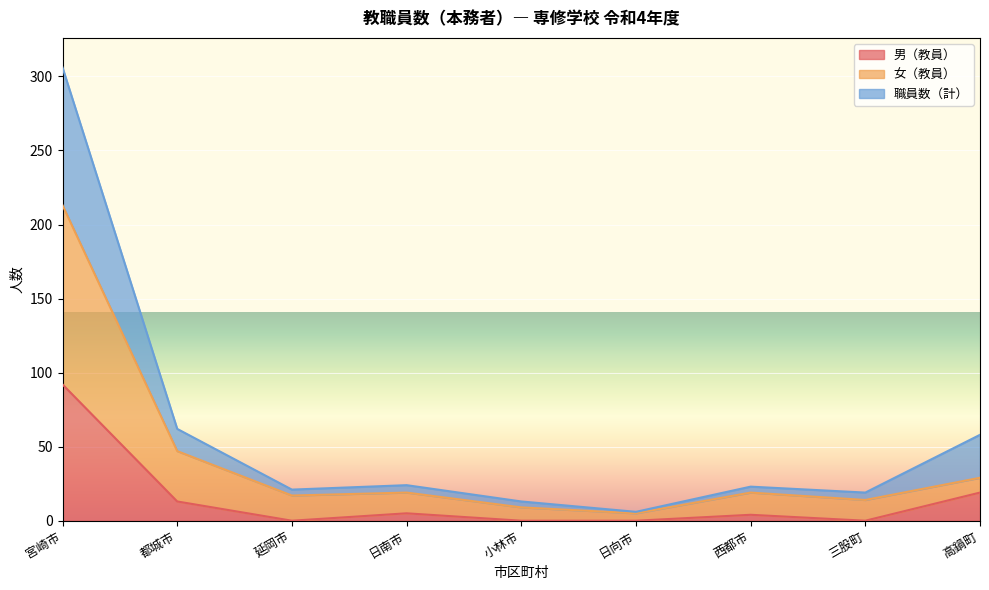

True or false: 女（教員） and 男（教員） cross at least once.

False